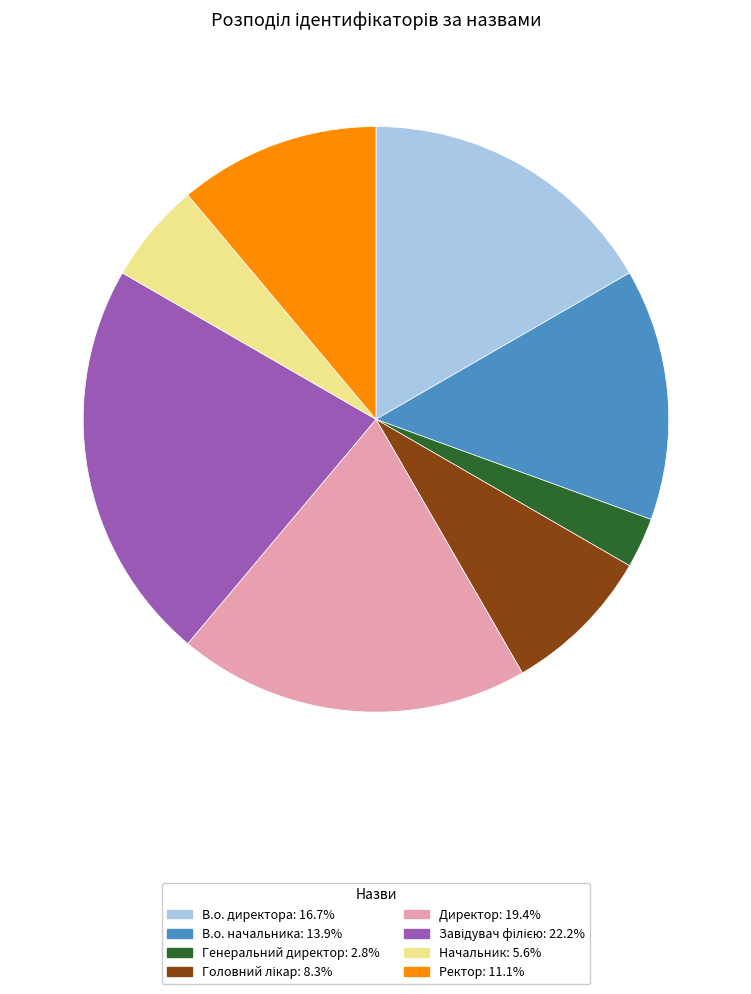

Count the number of slices in the pie.

8